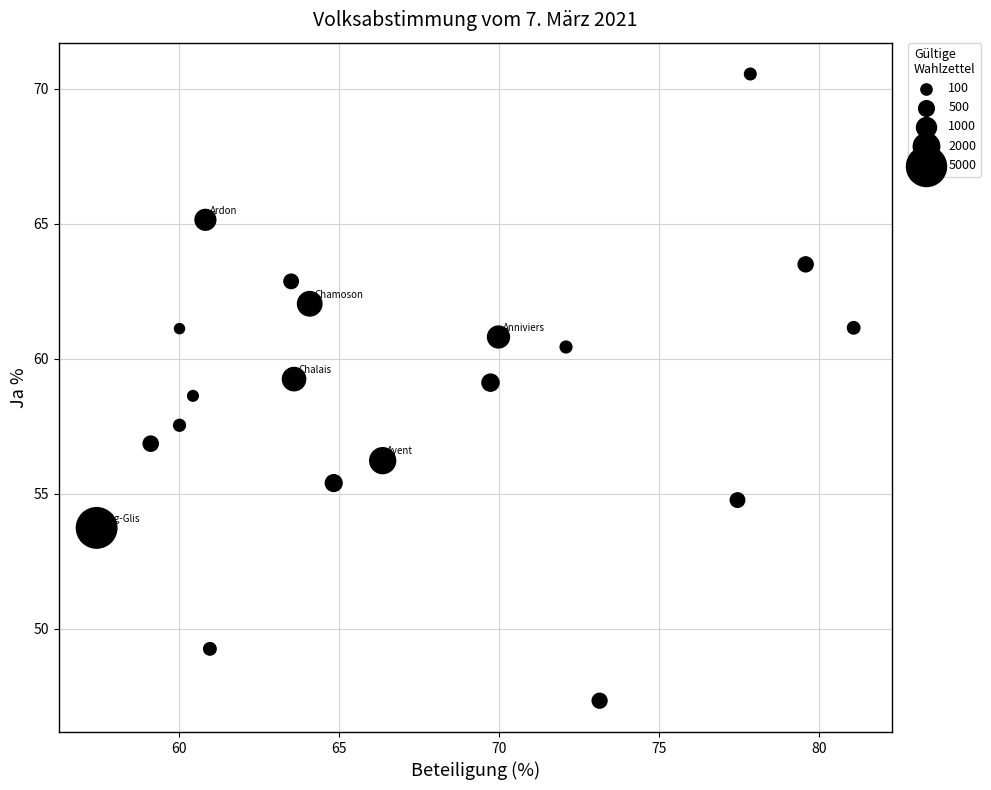

What is the range of X values (max minus min)?

23.7